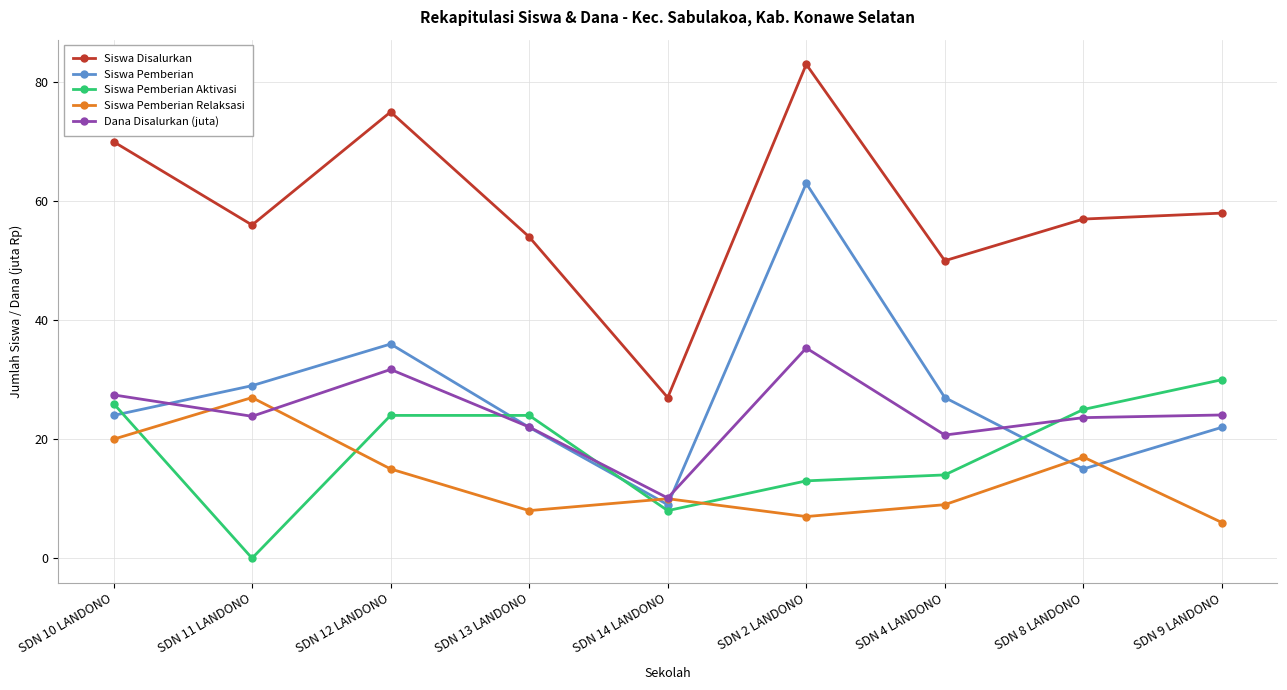

At how many categories does at least one series exceed 30?

8